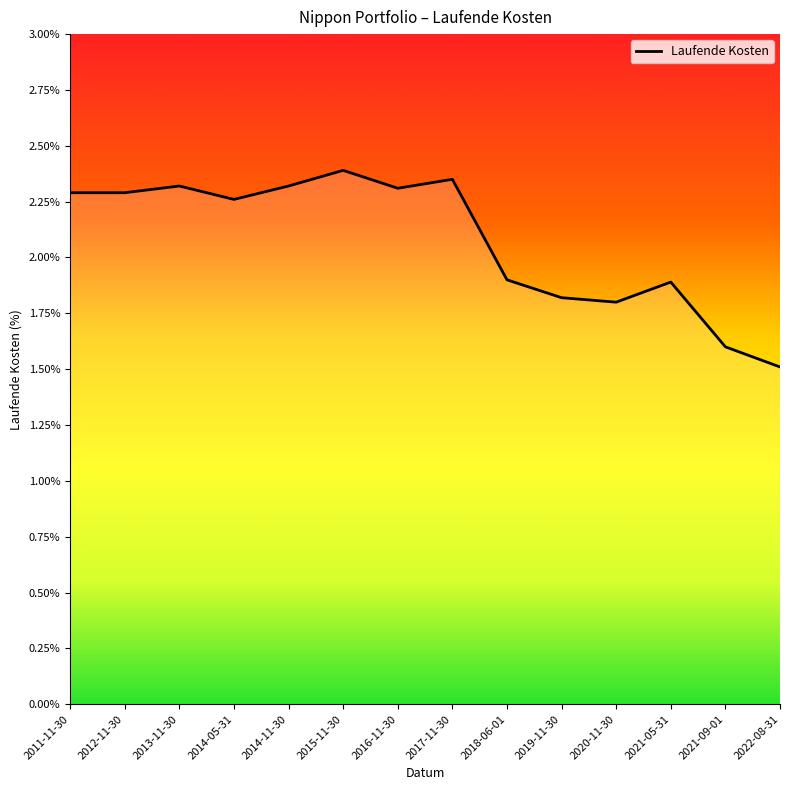

At which label does the data first exceed 2?

2011-11-30